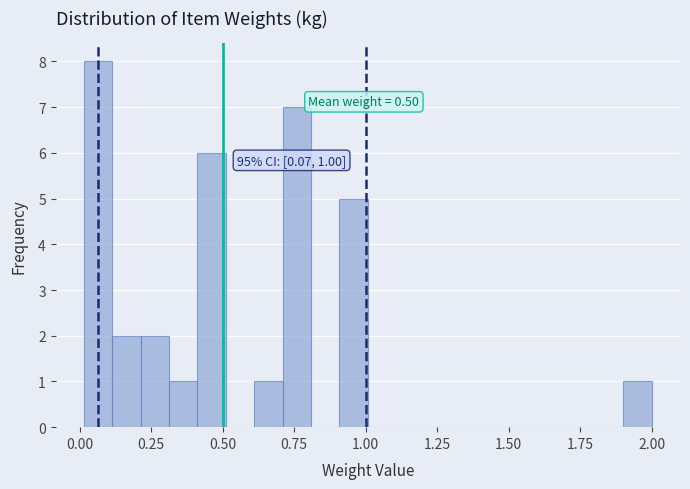

Read against the x-axis, roughly where is the centre of the tallest bar?

0.05